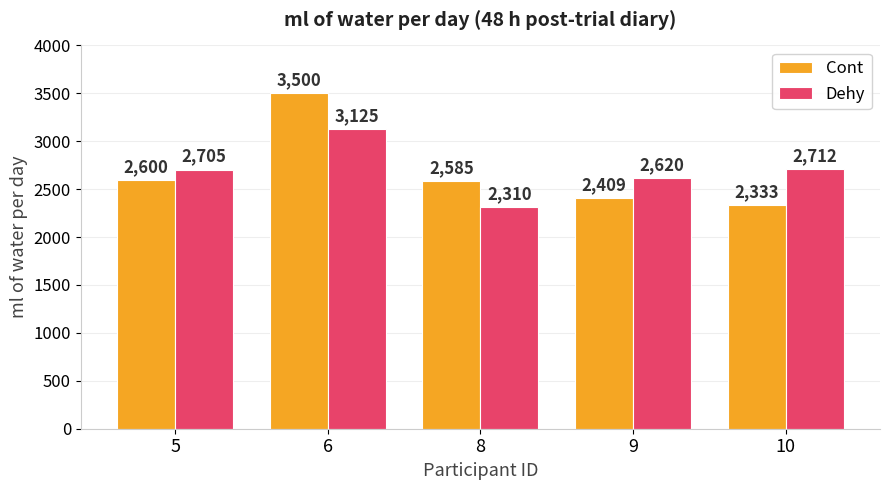

What is the maximum value shown in the chart?

3500